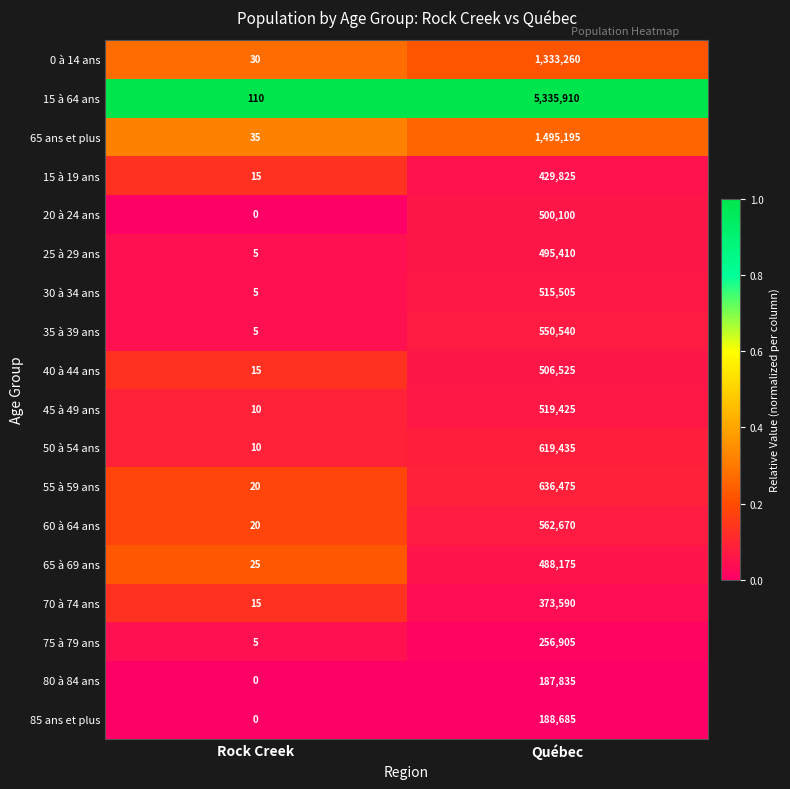

Where is 55 à 59 ans nearest to the value 318247?

Rock Creek